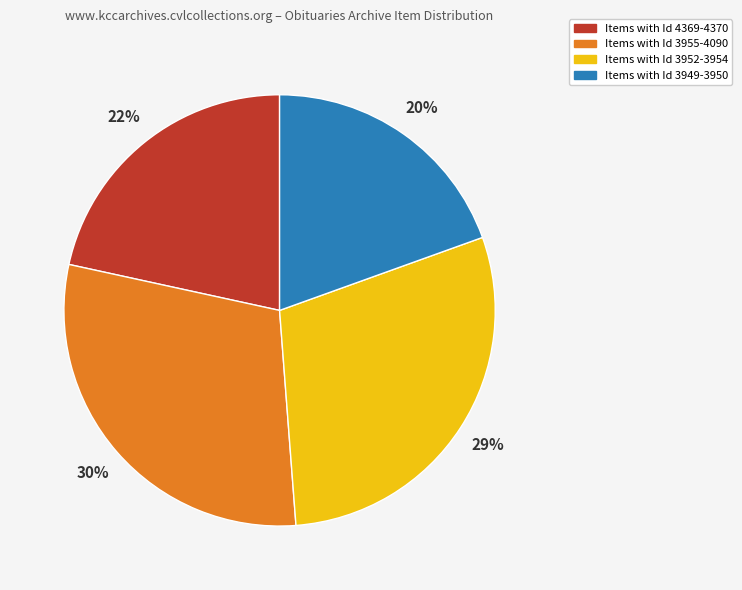

To the nearest percent, what portion does Items with Id 3949-3950 represent?

20%